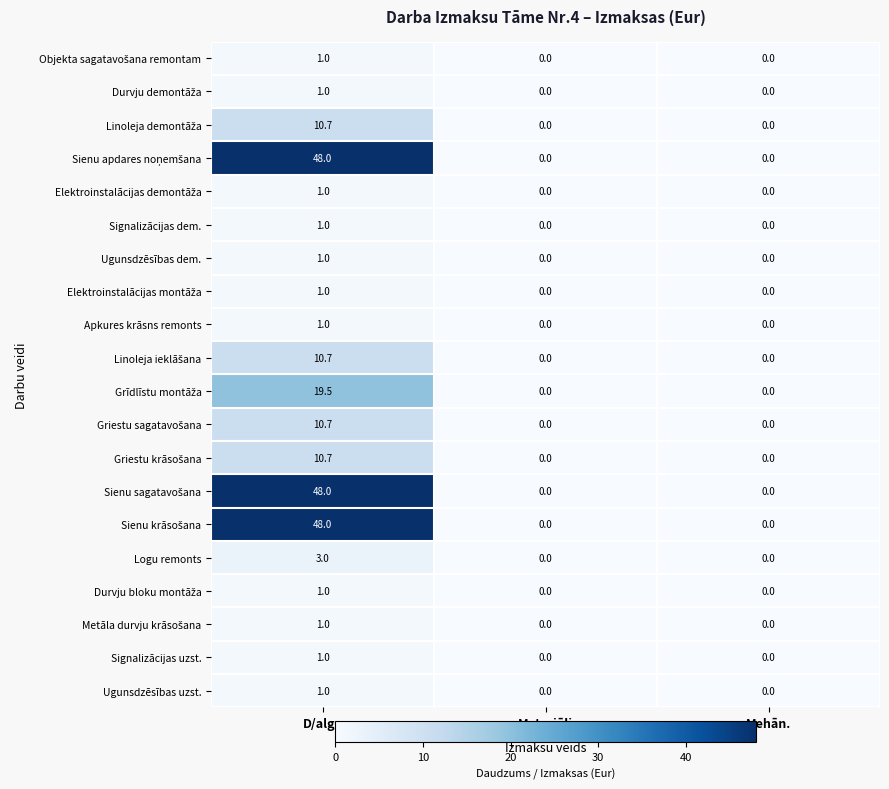

At which label does Signalizācijas dem. reach its peak?

D/alga